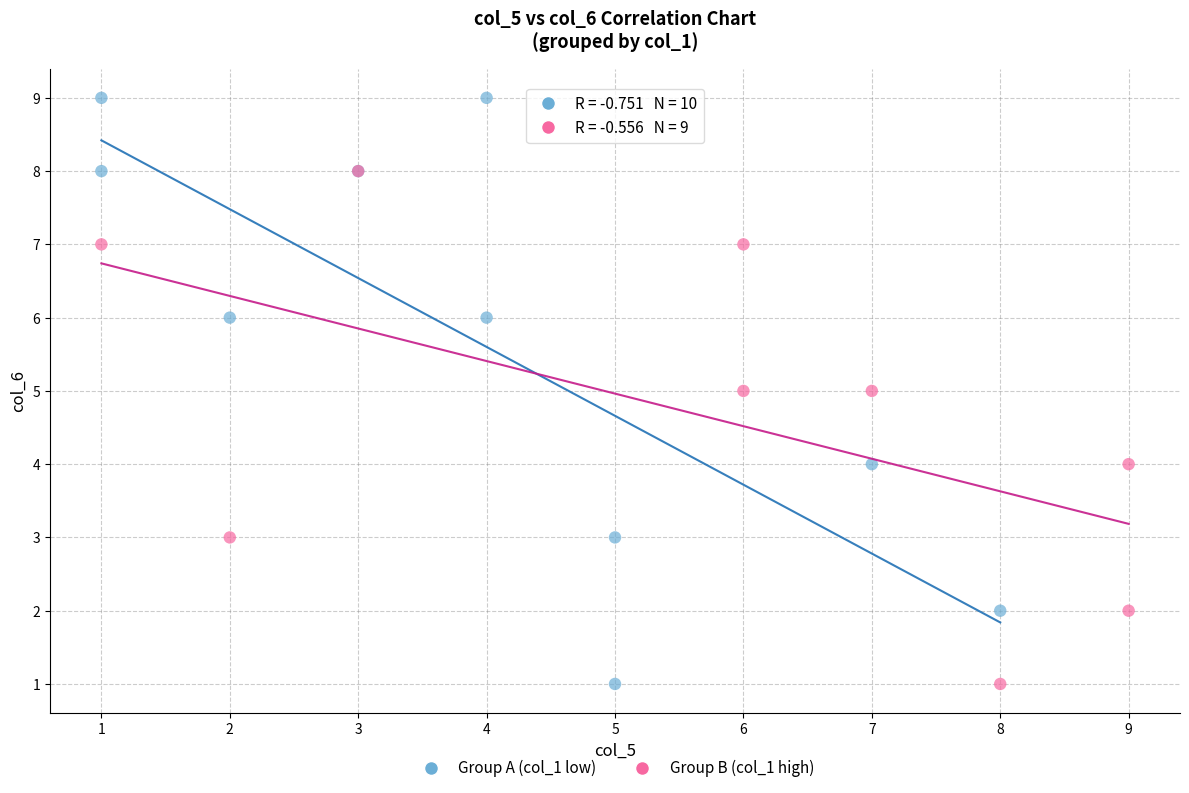

Which series contains the highest Y value?

Group A (col_1 low)